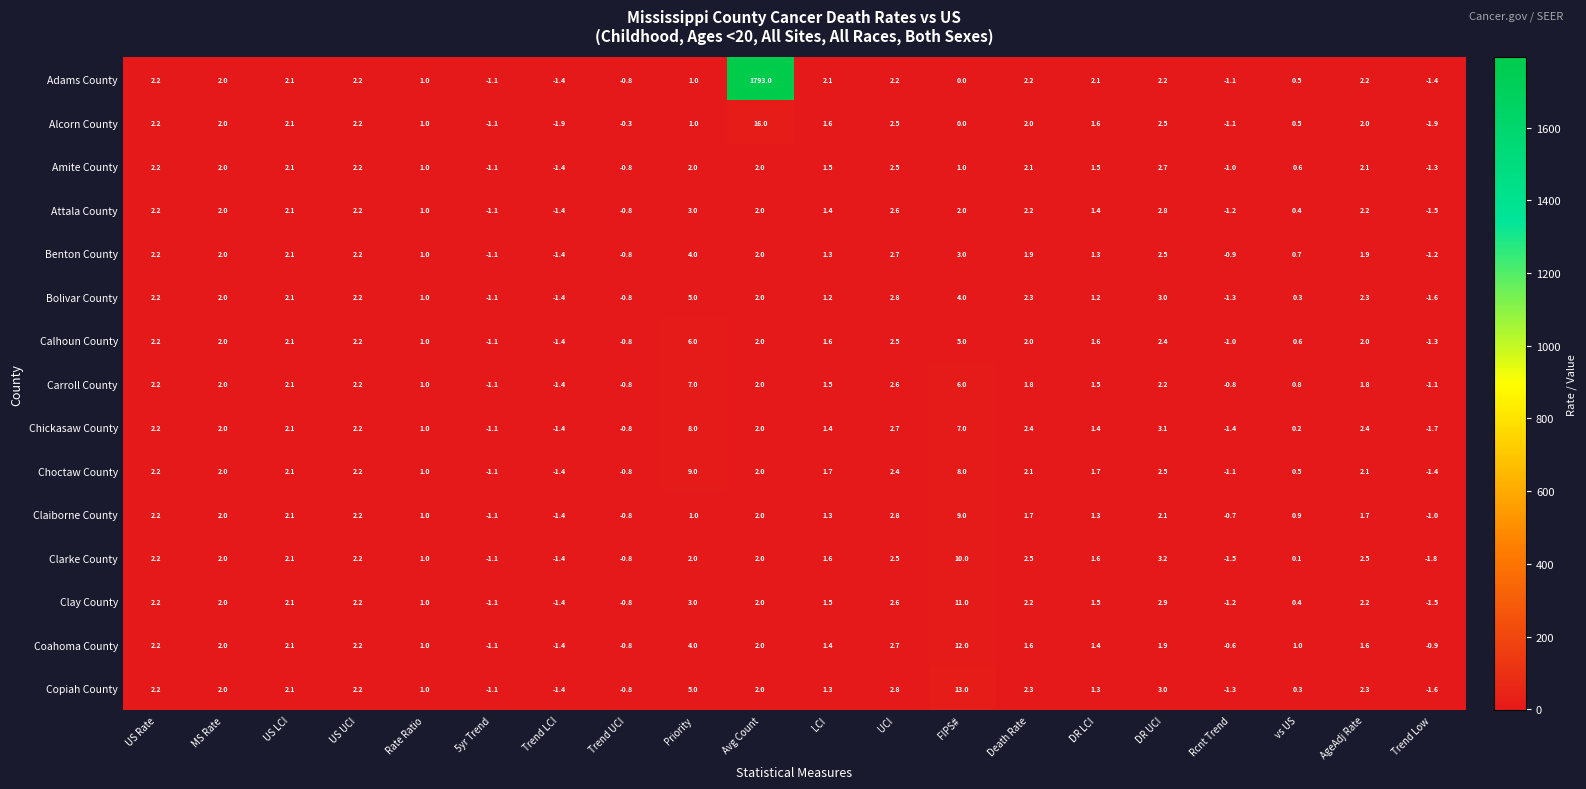

The Clay County series shows 3.0 at Priority. True or false?

True